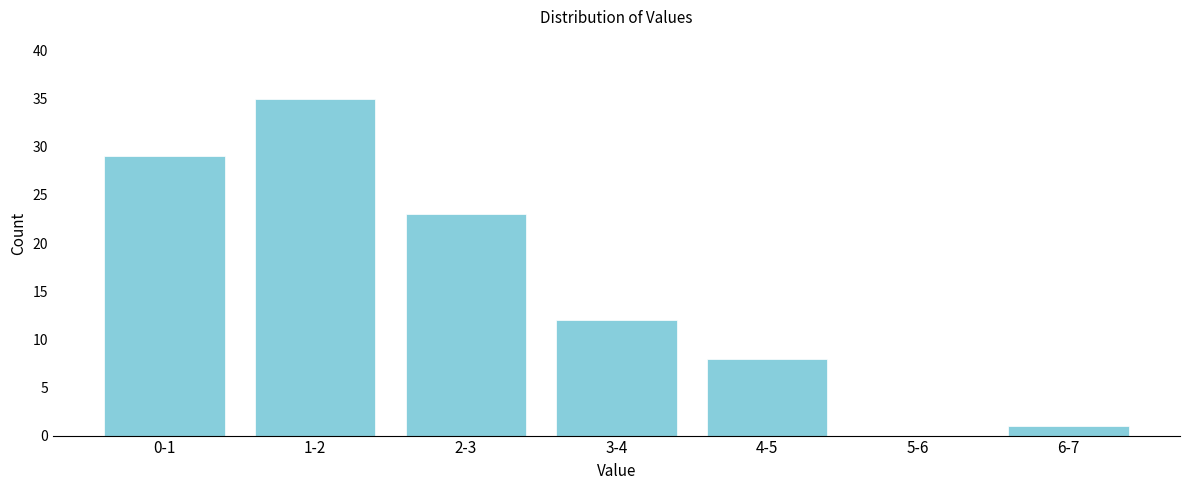

Reading right to left, extract all data points from this chart.

6-7=1	5-6=0	4-5=8	3-4=12	2-3=23	1-2=35	0-1=29